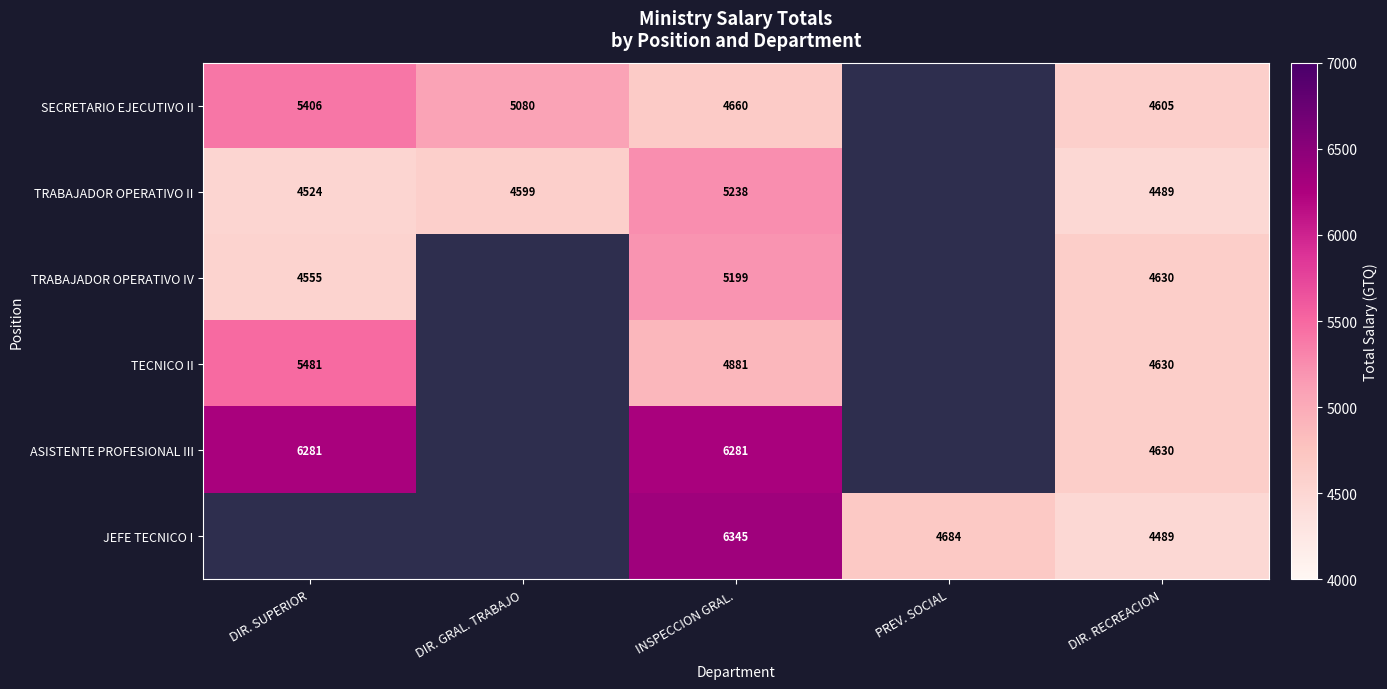

Is the value of TRABAJADOR OPERATIVO II at DIR. RECREACION greater than the value of TRABAJADOR OPERATIVO IV at DIR. SUPERIOR?

No